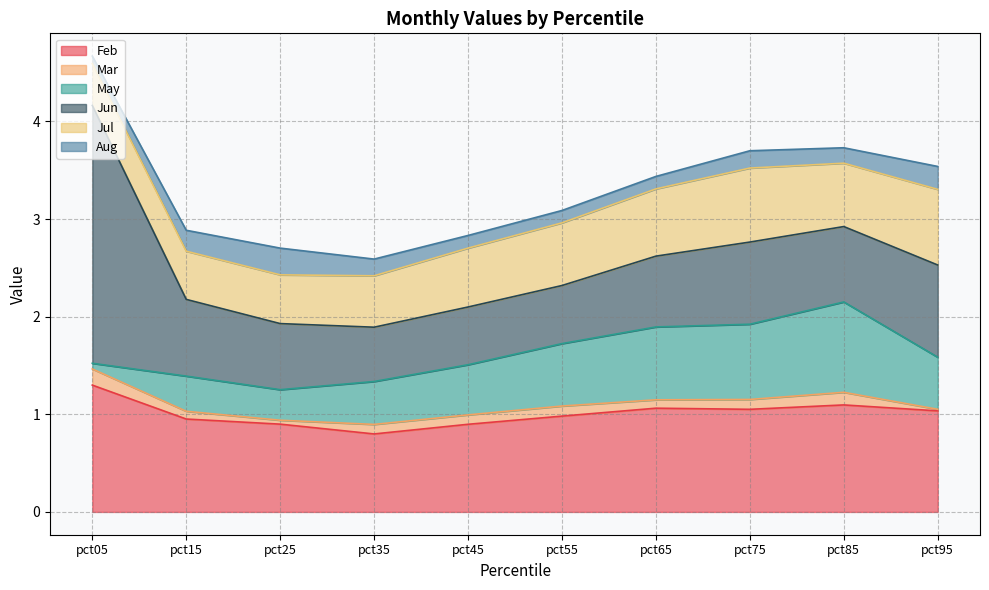

Which label corresponds to the smallest value in the chart?

pct95